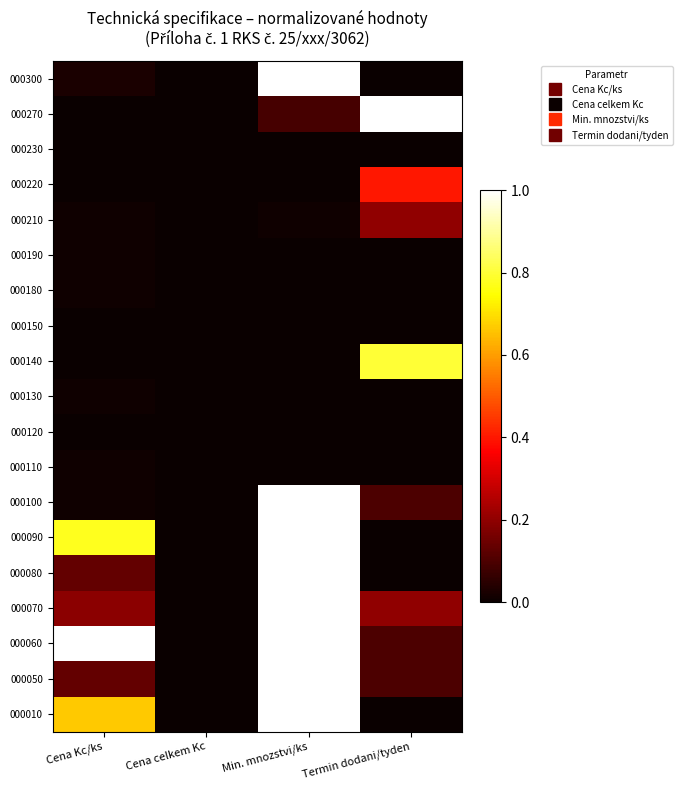

Which series has the widest spread of values?

000010